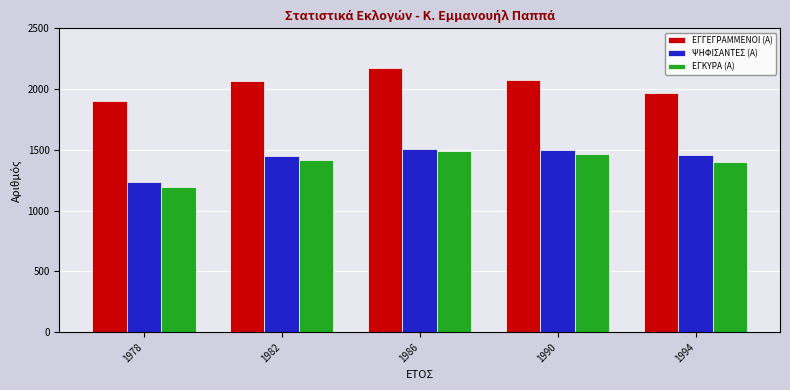

What is the sum of the ΨΗΦΙΣΑΝΤΕΣ (Α) values at 1982 and 1994?

2907